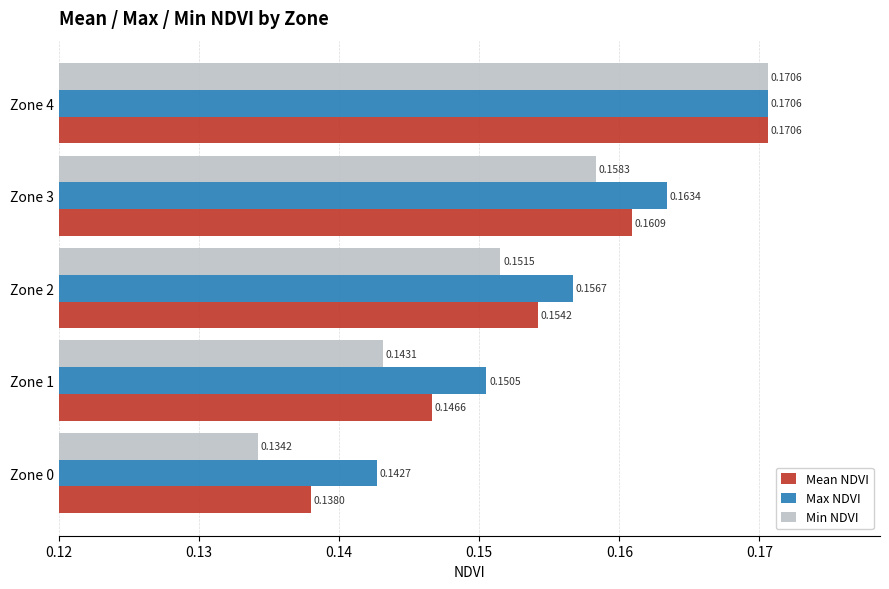

At which category does the chart reach its minimum across all series?

Zone 0